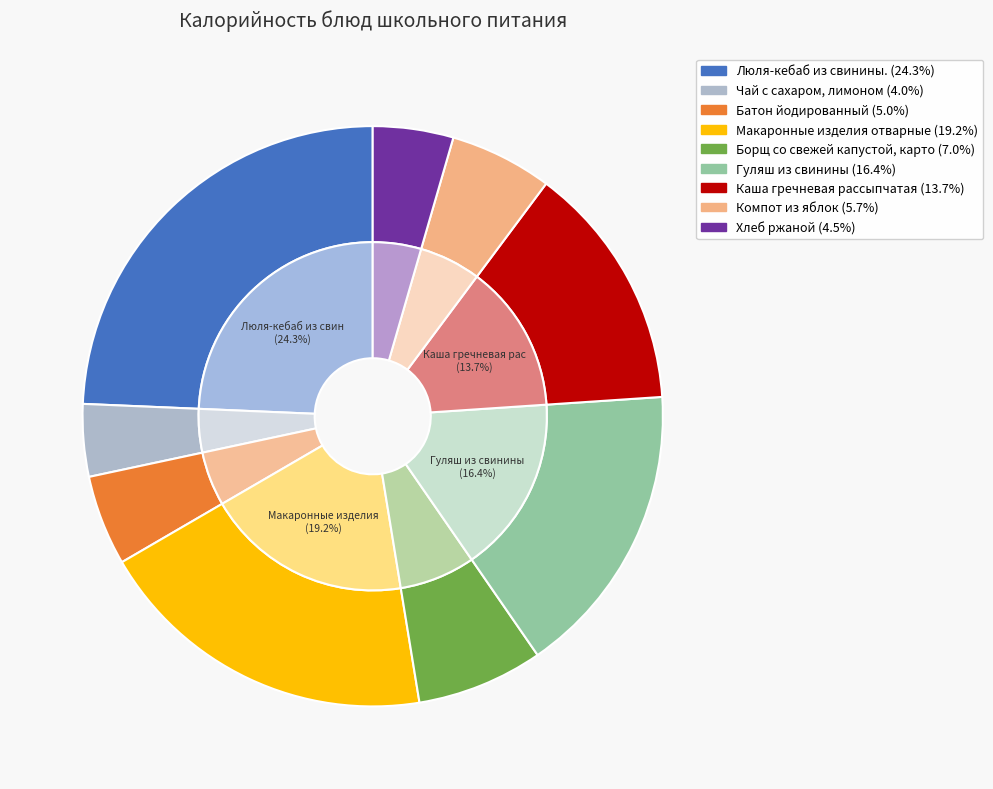

To the nearest percent, what is the difference between the largest and smallest slice percentages?

20%